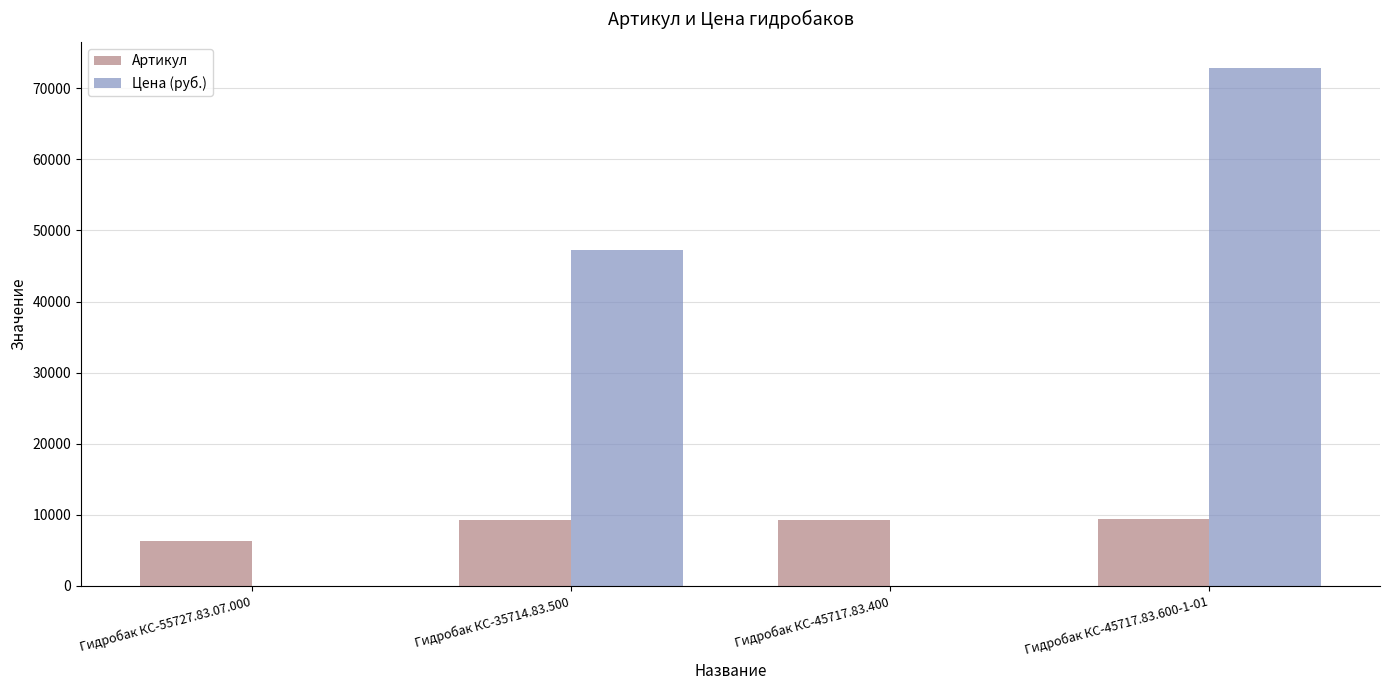

Count the number of categories in the chart.

4